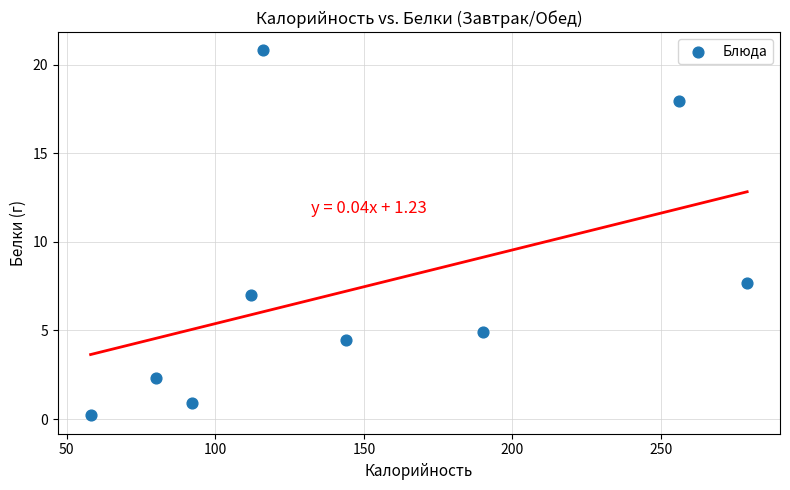

What is the range of Y values (max minus min)?

20.6